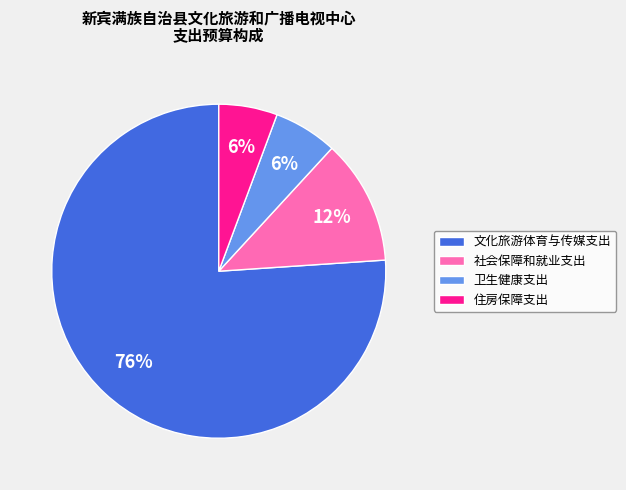

The 住房保障支出 slice represents 6% of the pie. True or false?

True